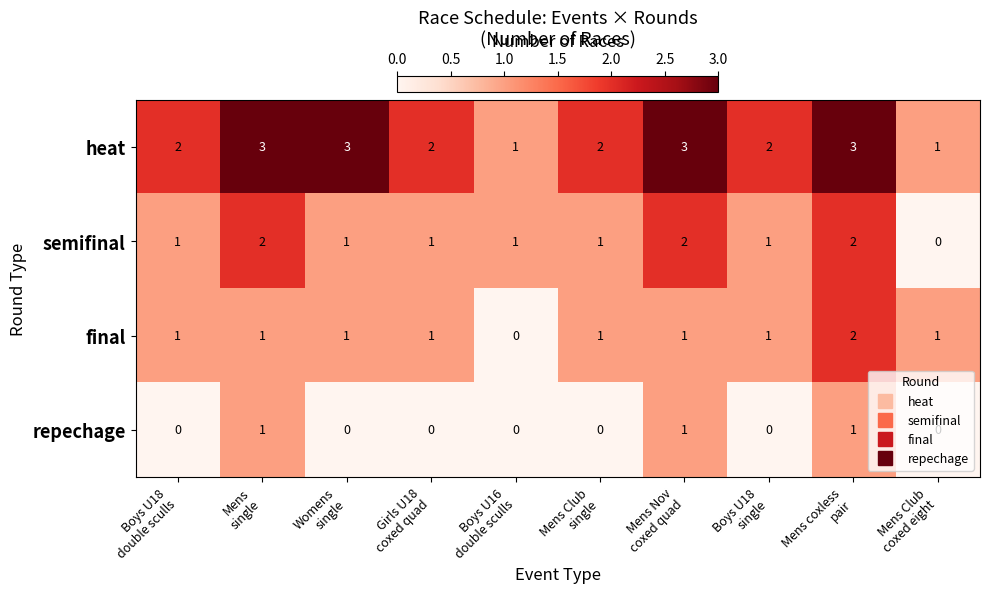

Count the repechage values in the range 0 to 1.

10